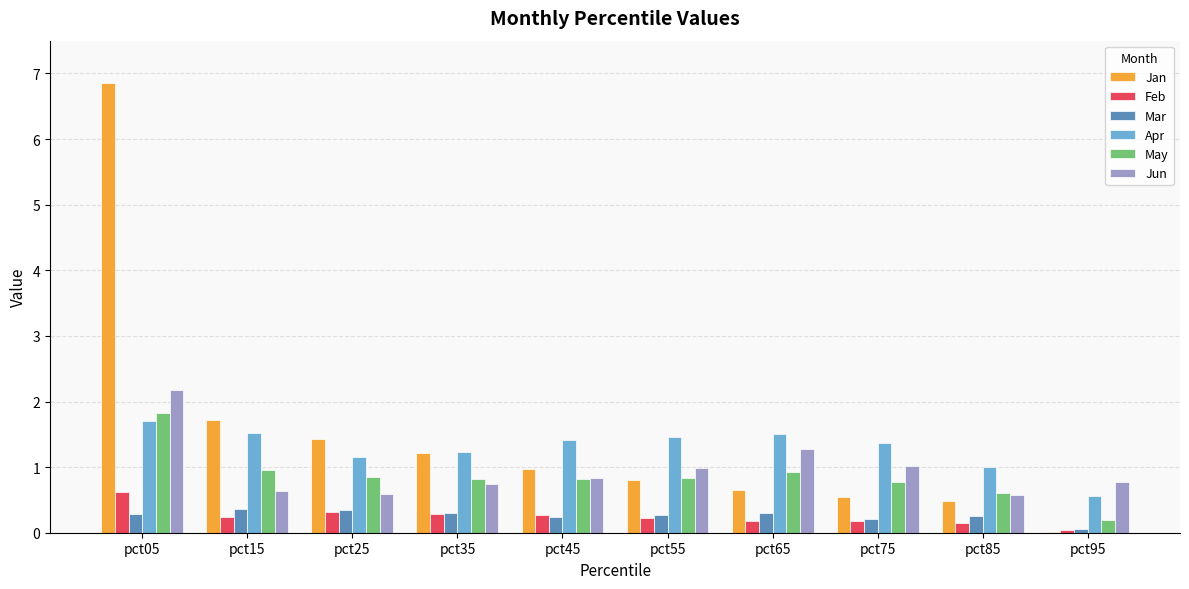

What is the spread (max minus min) of values at pct95?

0.8